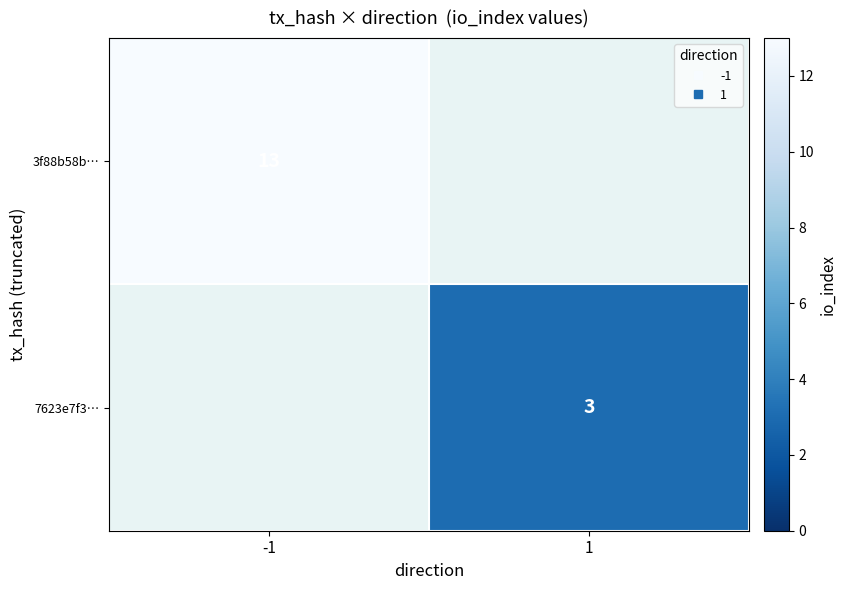

Is the value of 3f88b58b… at -1 greater than the value of 7623e7f3… at -1?

Yes